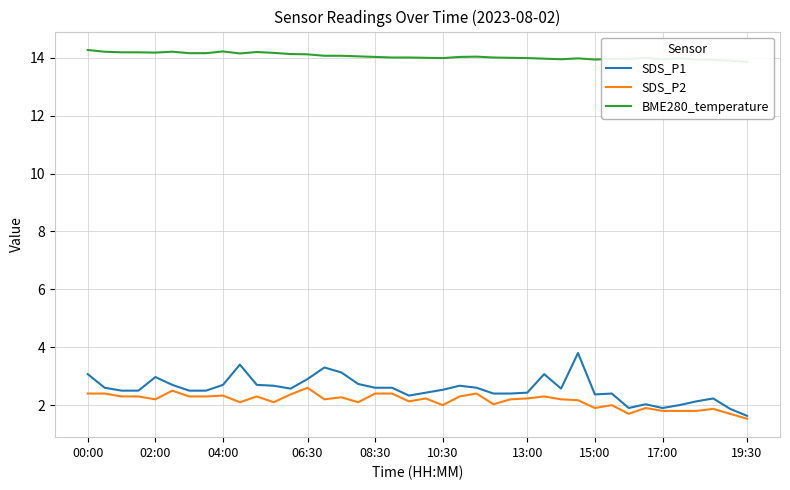

True or false: SDS_P2 has a value of 2.0 at 10:30.

True